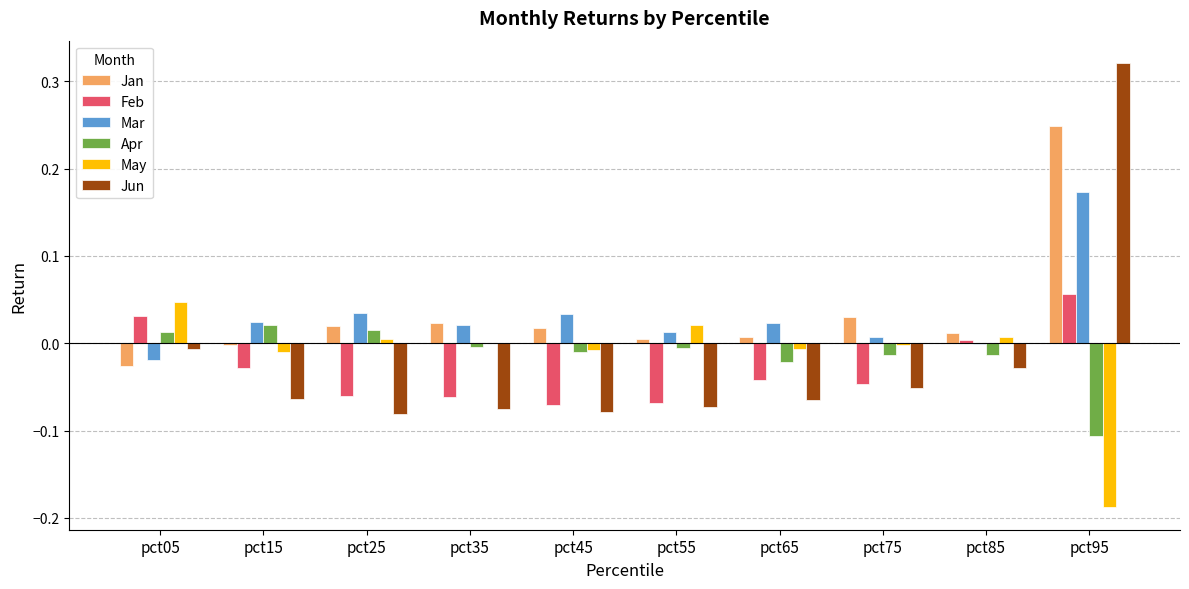

Which category has the highest value in the Feb series?

pct95